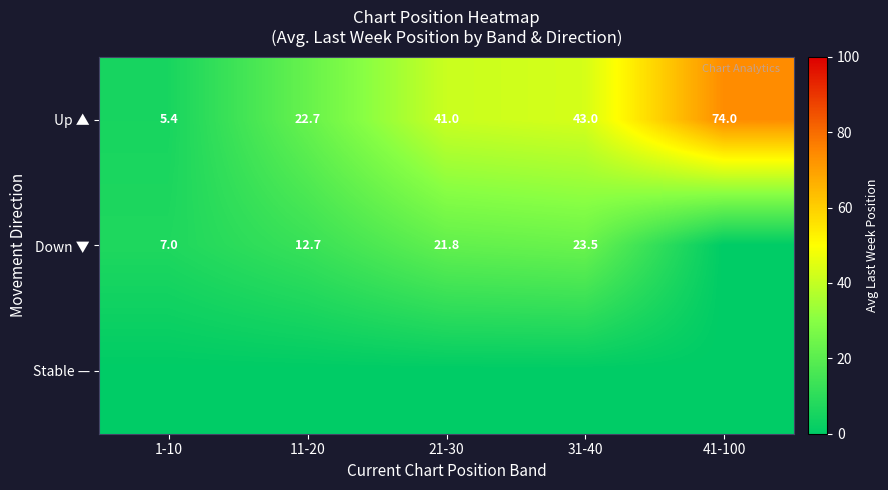

Rank the categories by Up ▲ value from lowest to highest.

1-10, 11-20, 21-30, 31-40, 41-100